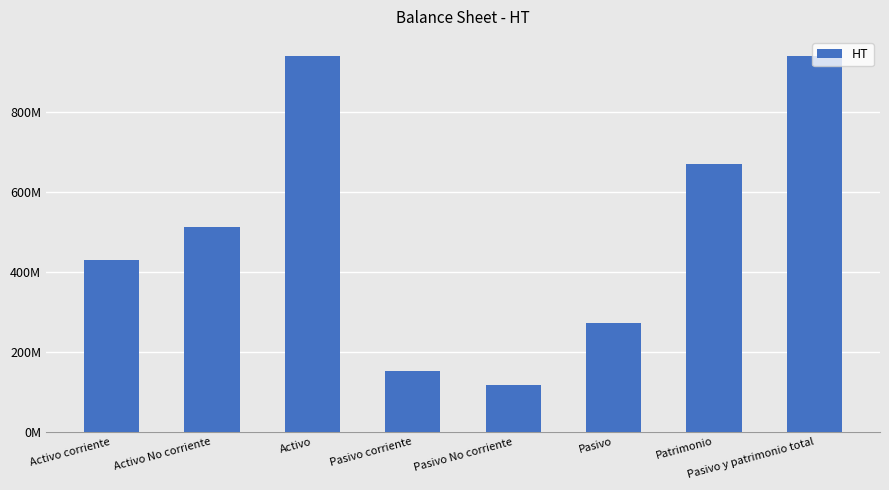

The chart shows a value of 942047144 at Pasivo y patrimonio total. True or false?

True